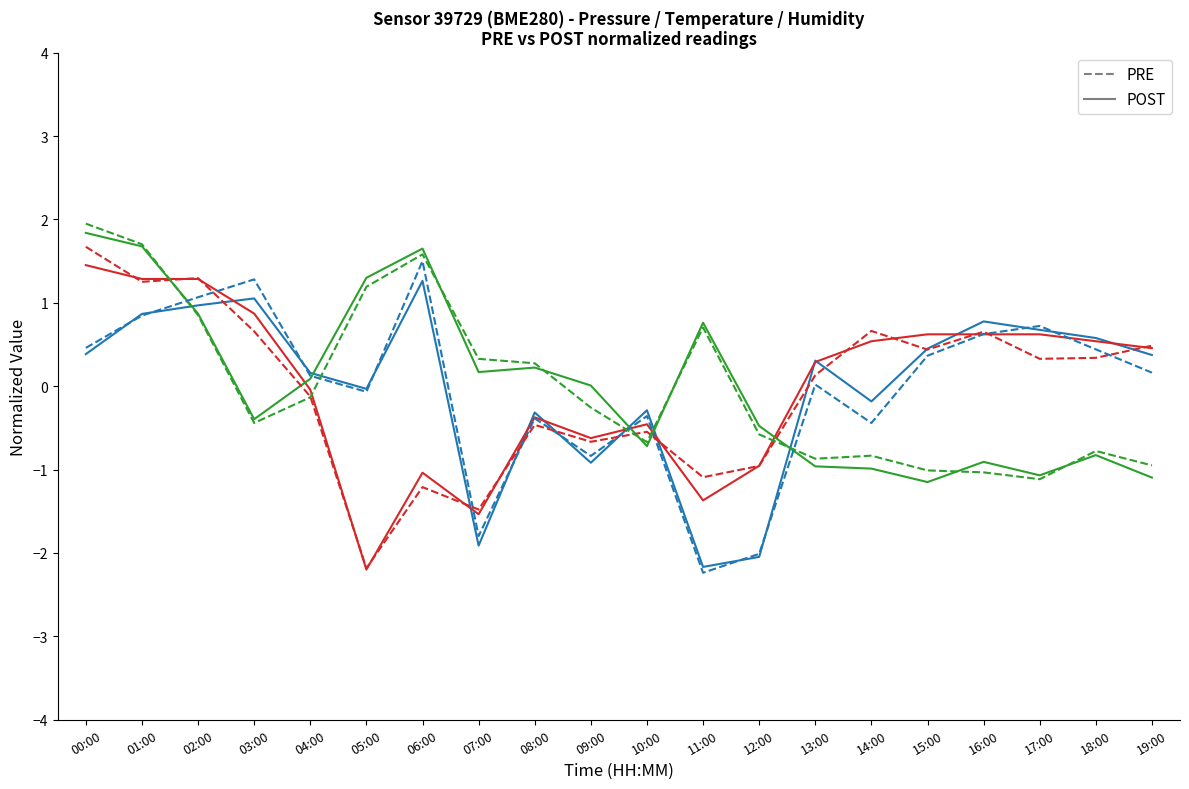

What is the sum of the POST values at 09:00 and 12:00?

-0.5